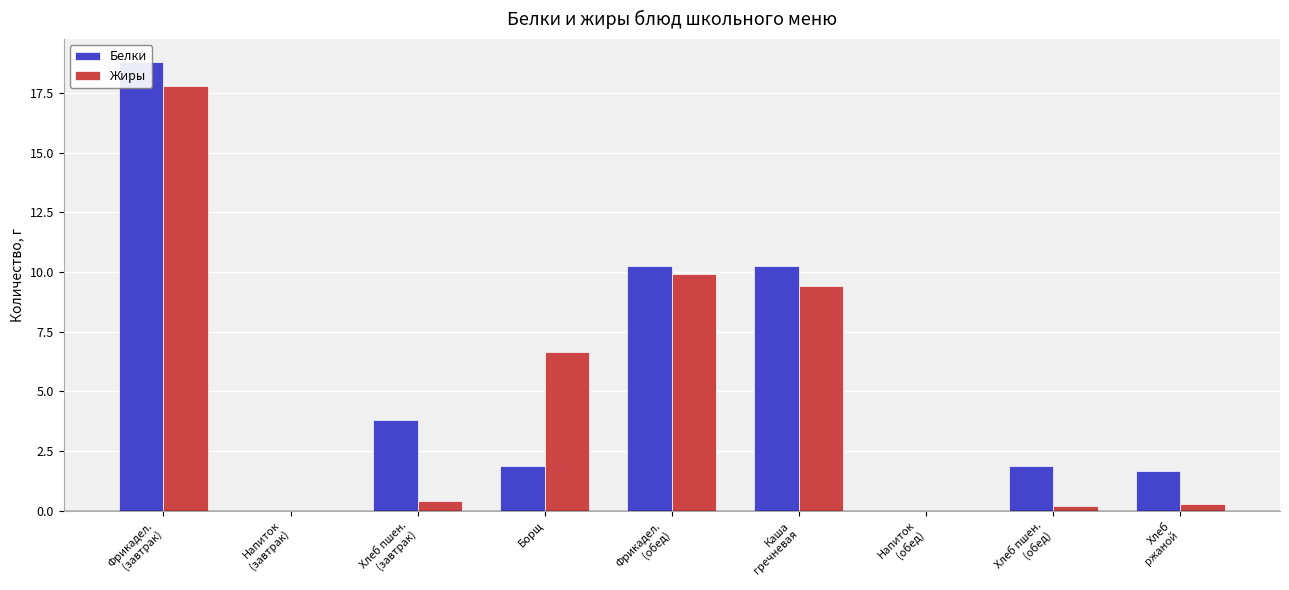

Rank the series by their average value, from highest to lowest.

Белки, Жиры